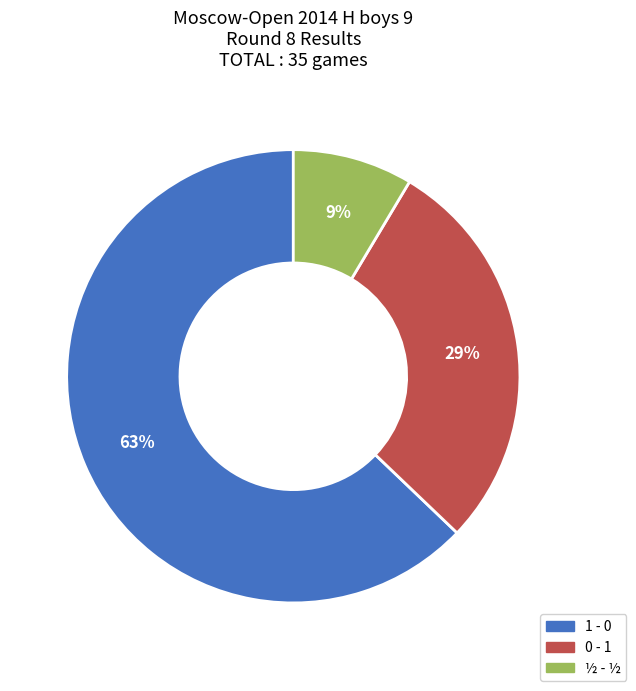

Rank the categories by value from lowest to highest.

½ - ½, 0 - 1, 1 - 0